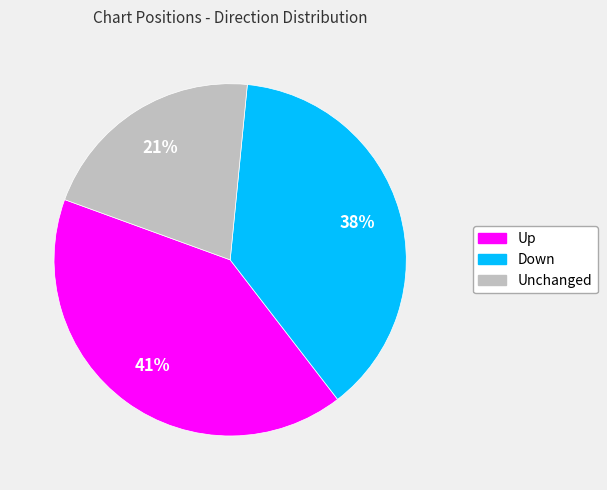

Is there a majority slice in this chart?

No